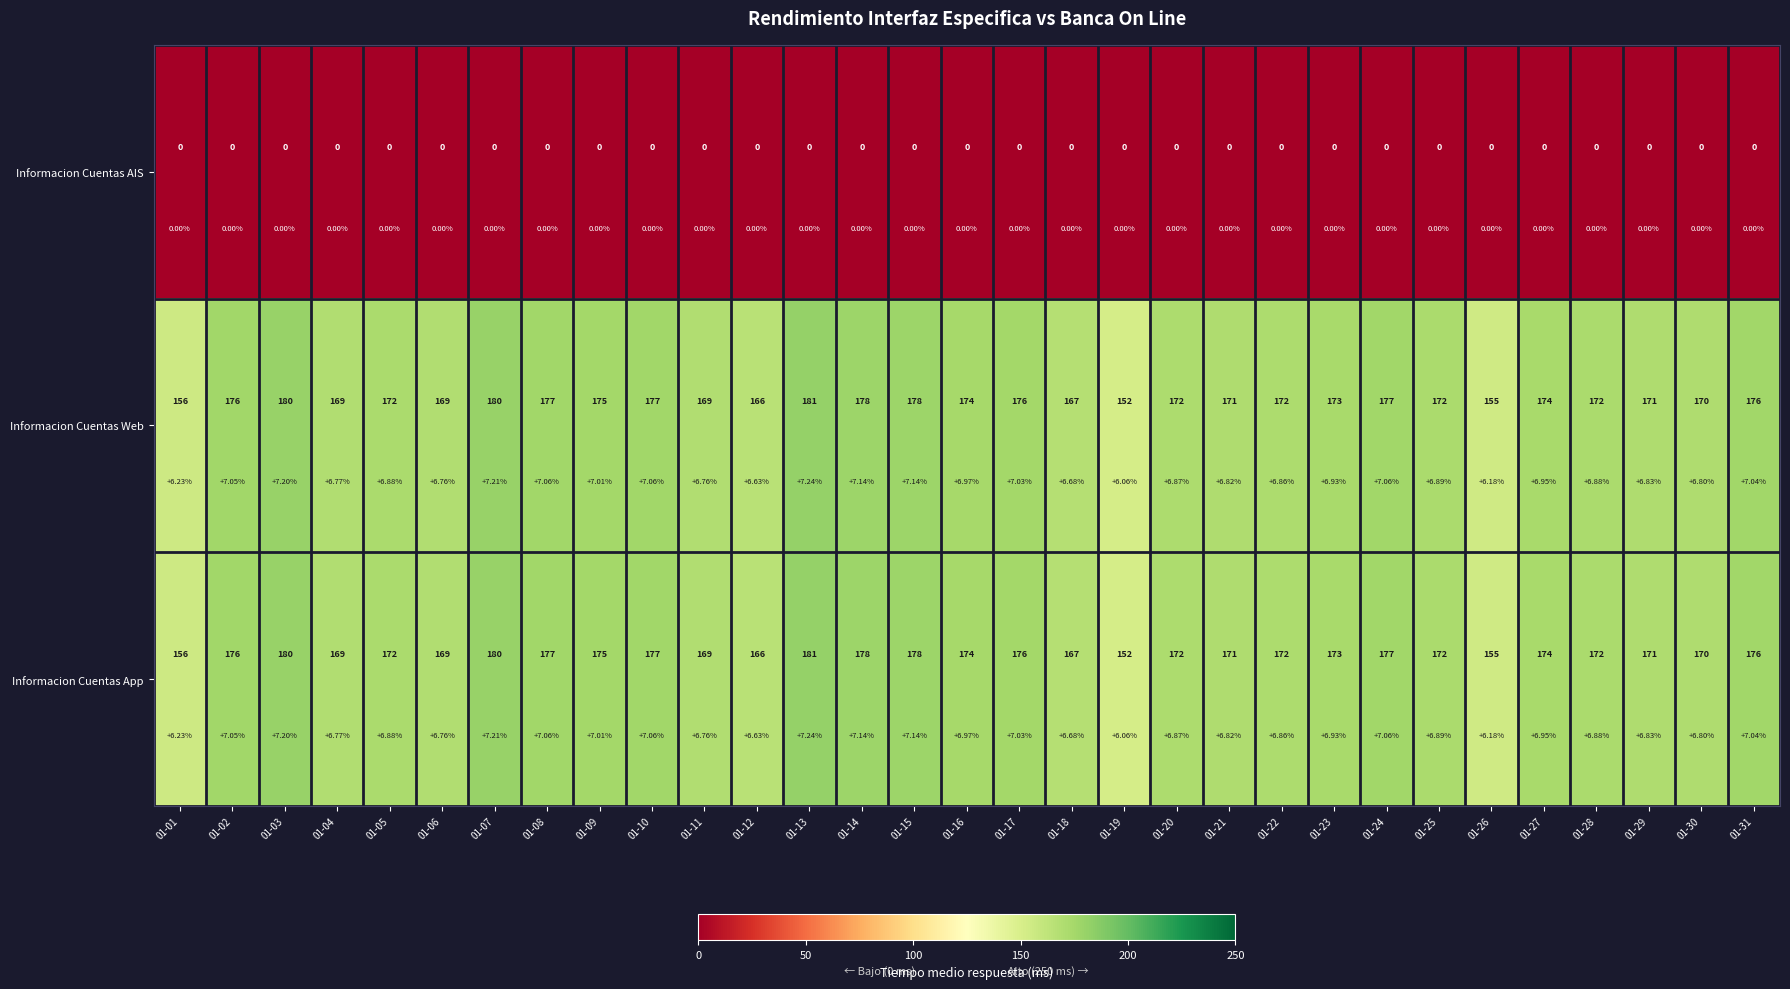

What is the sum of all Informacion Cuentas App values?

5325.0